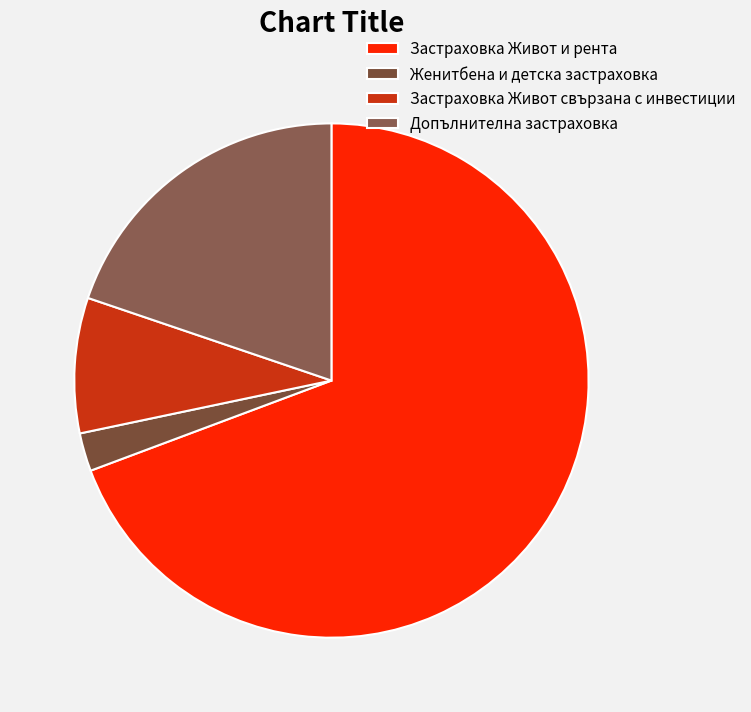

What is the smallest slice in the pie chart?

Женитбена и детска застраховка